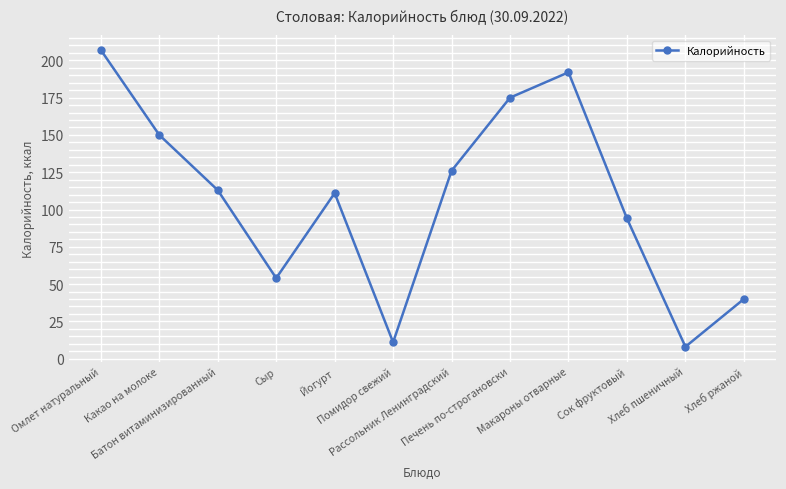

What is the ratio of the value at Сок фруктовый to the value at Йогурт?

0.8